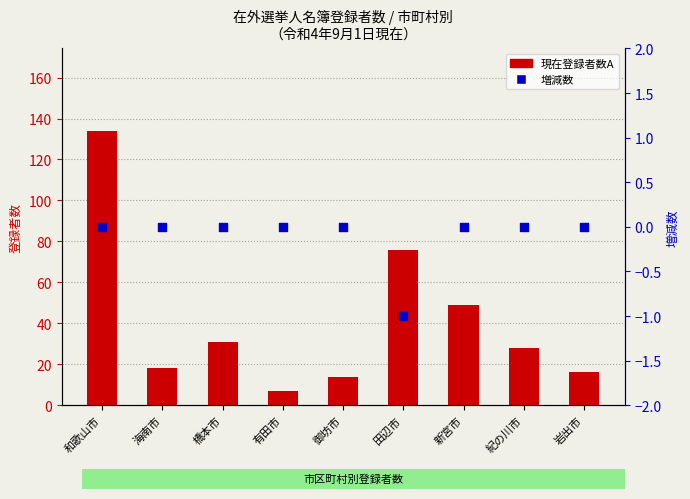

What is the total value across all series at 和歌山市?

134